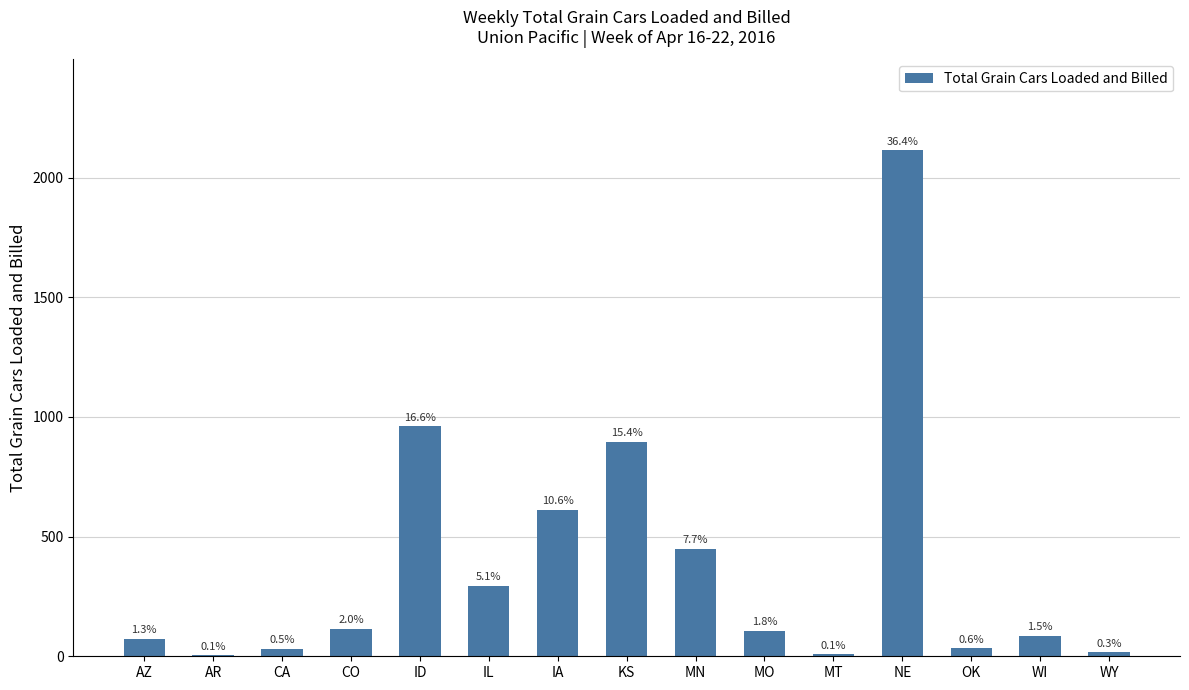

Are the bars horizontal?

No